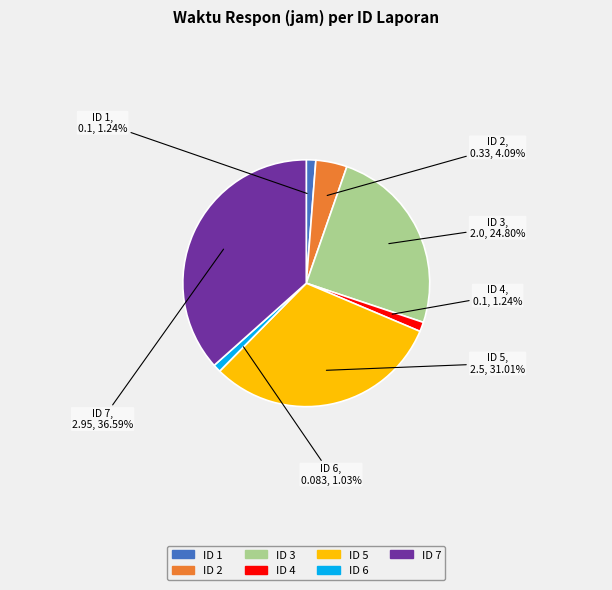

Which category has the biggest portion of the pie?

ID 7